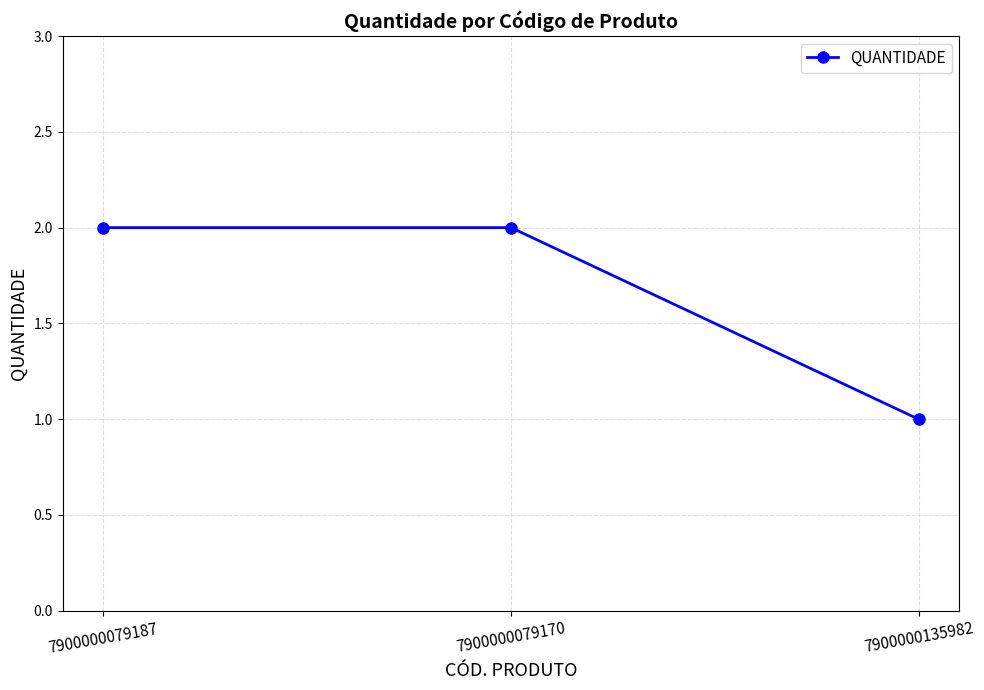

What is the difference between the values at 7900000135982 and 7900000079187?

1